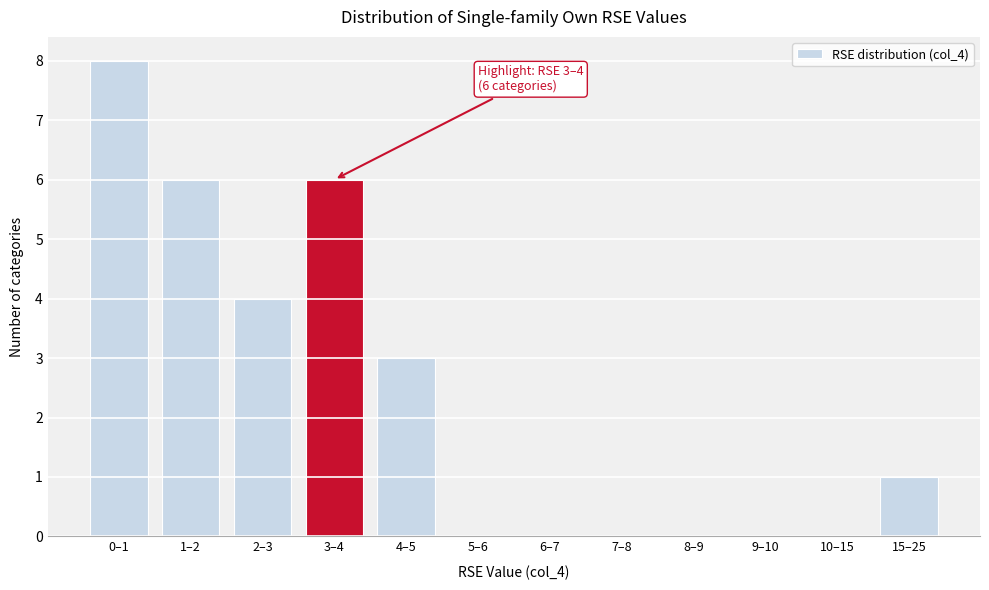

Reading right to left, extract all data points from this chart.

15–25=1	10–15=0	9–10=0	8–9=0	7–8=0	6–7=0	5–6=0	4–5=3	3–4=6	2–3=4	1–2=6	0–1=8